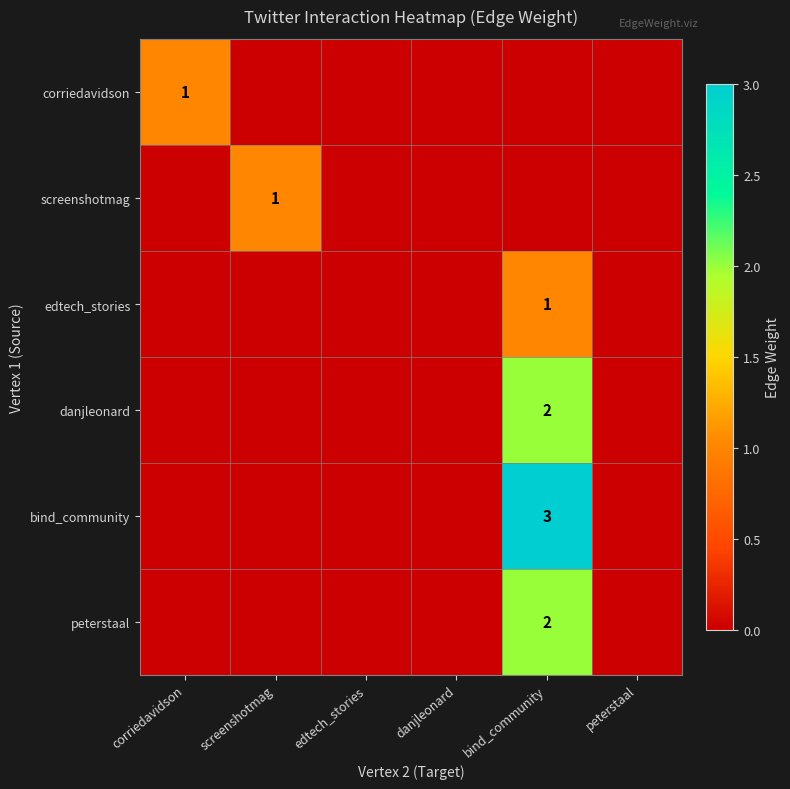

True or false: peterstaal has a value of 0 at danjleonard.

True